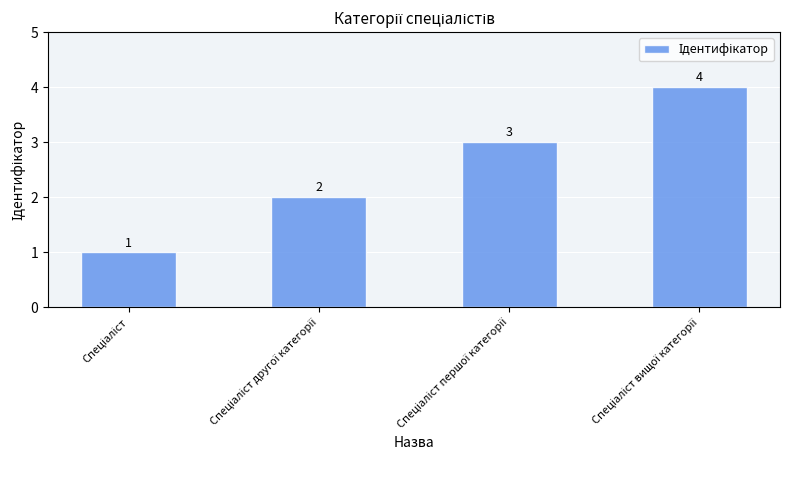

How many values are between 2 and 4?

3